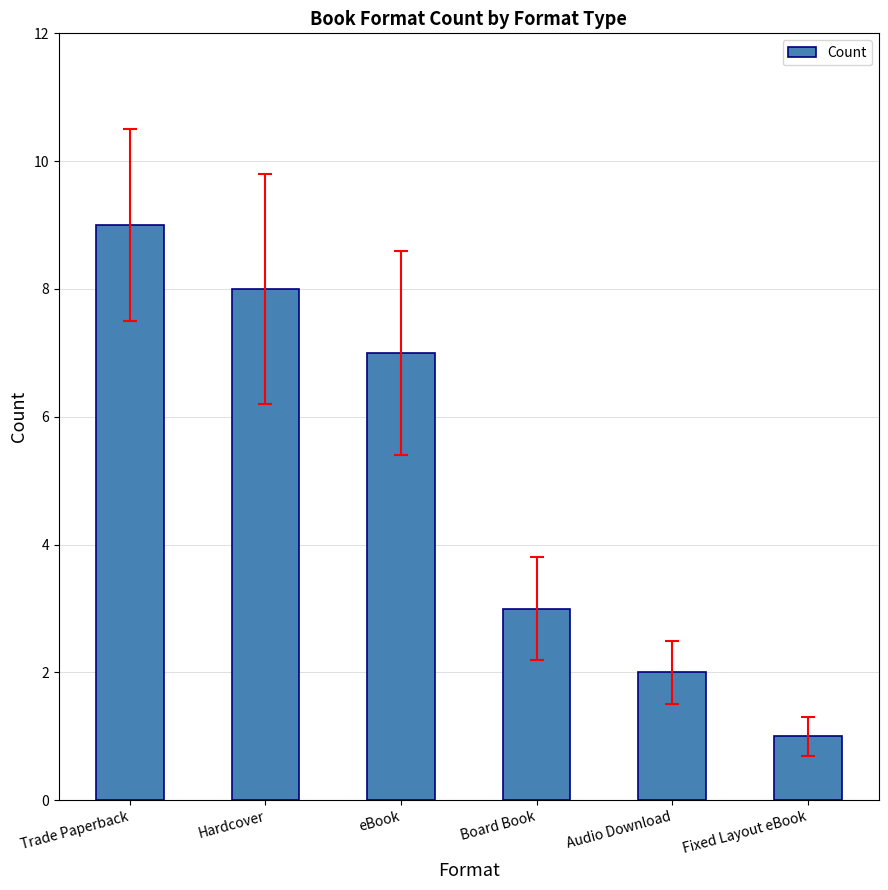

What is the label of the 5th bar from the right?

Hardcover